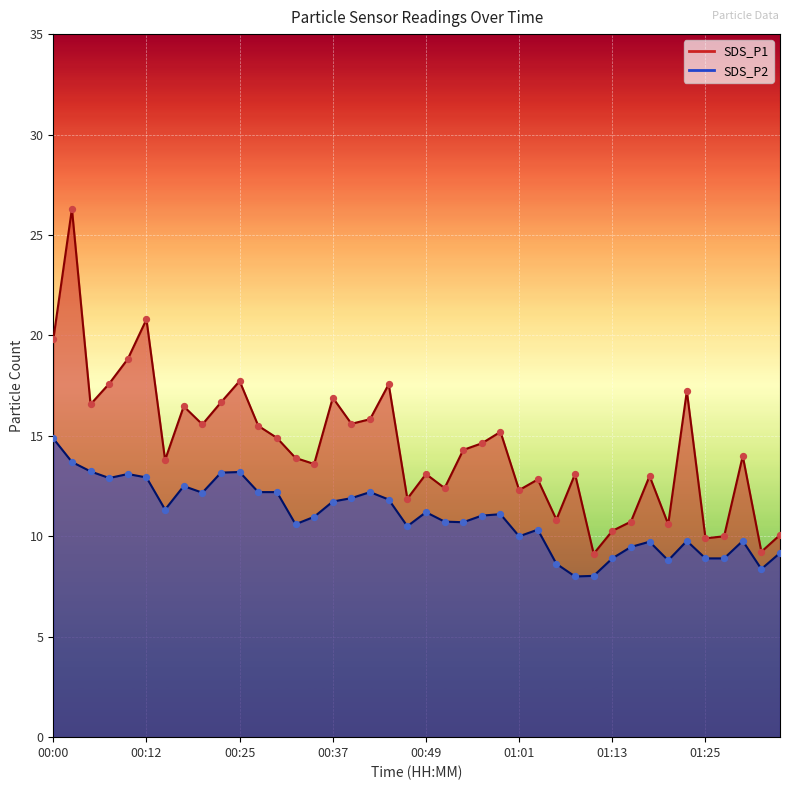

Is the value of SDS_P2 at 00:51 greater than the value of SDS_P1 at 01:25?

Yes